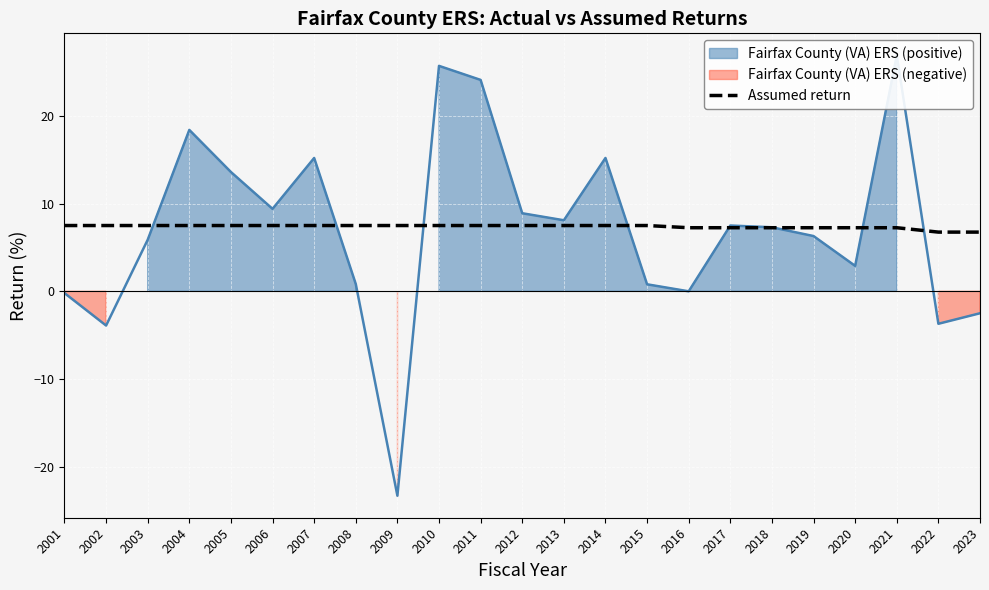

What is the lowest value of the Assumed return series?

6.8